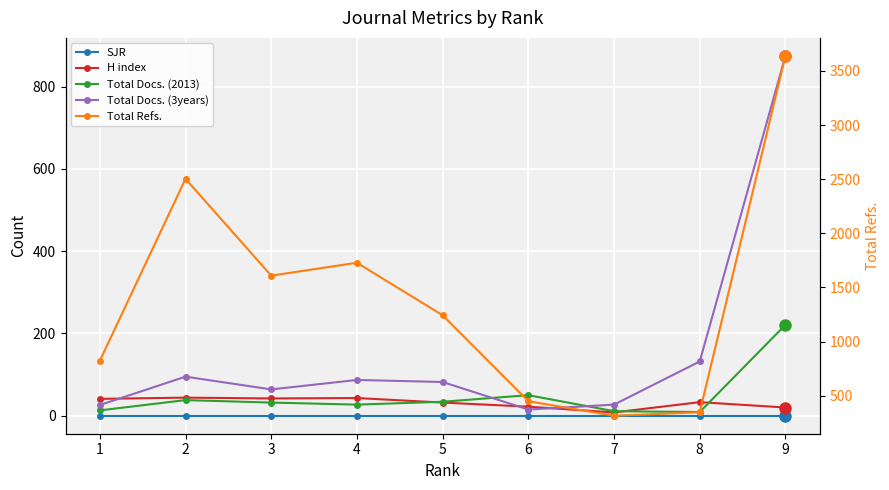

At 2, list the series in order from largest to smallest.

Total Refs., Total Docs. (3years), H index, Total Docs. (2013), SJR